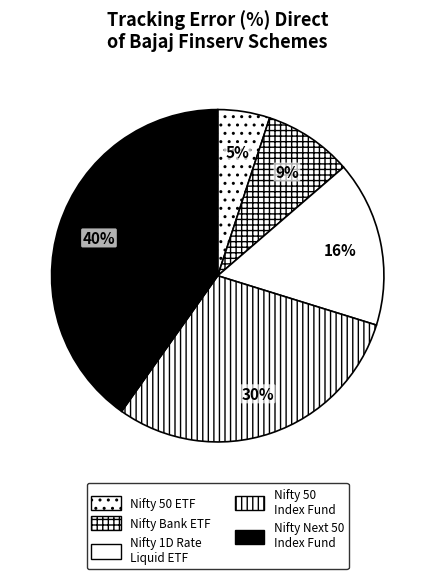

Rank the categories by value from highest to lowest.

Nifty Next 50 Index Fund, Nifty 50 Index Fund, Nifty 1D Rate Liquid ETF, Nifty Bank ETF, Nifty 50 ETF